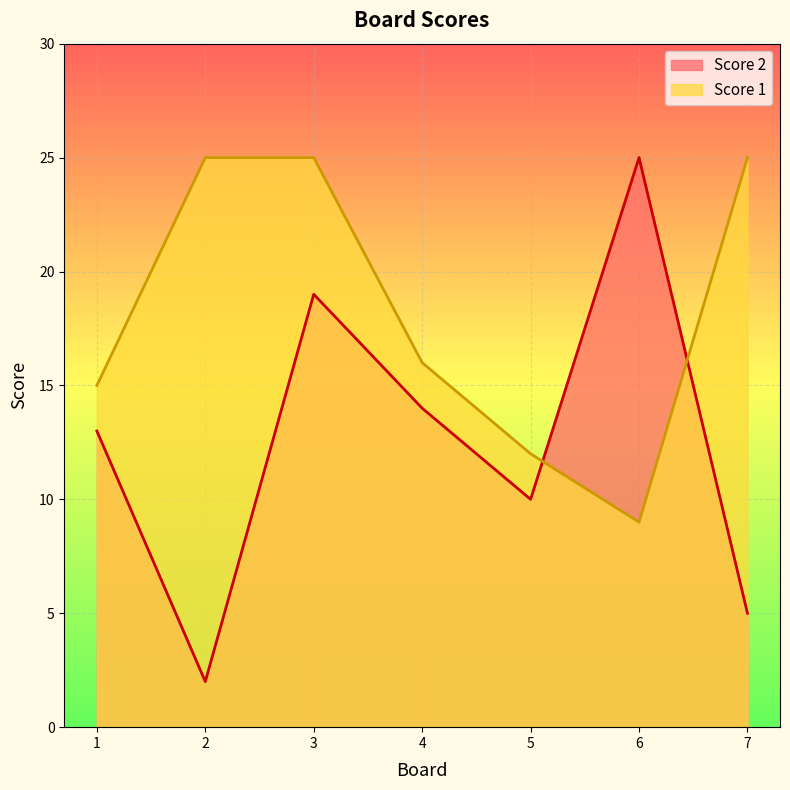

What are all the series names shown in the legend?

Score 2, Score 1